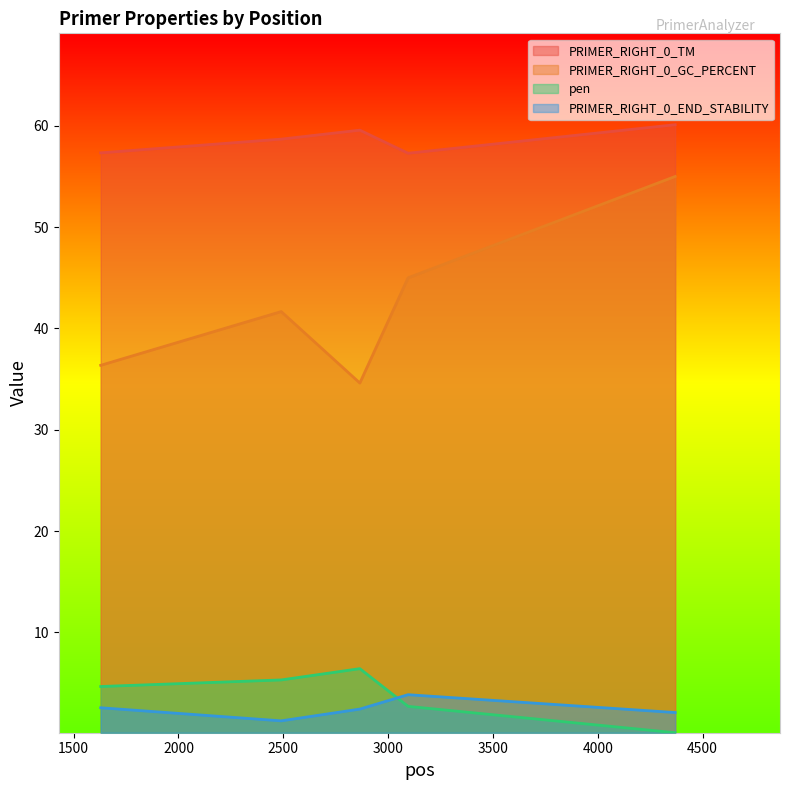

True or false: pen and PRIMER_RIGHT_0_GC_PERCENT intersect in this chart.

False